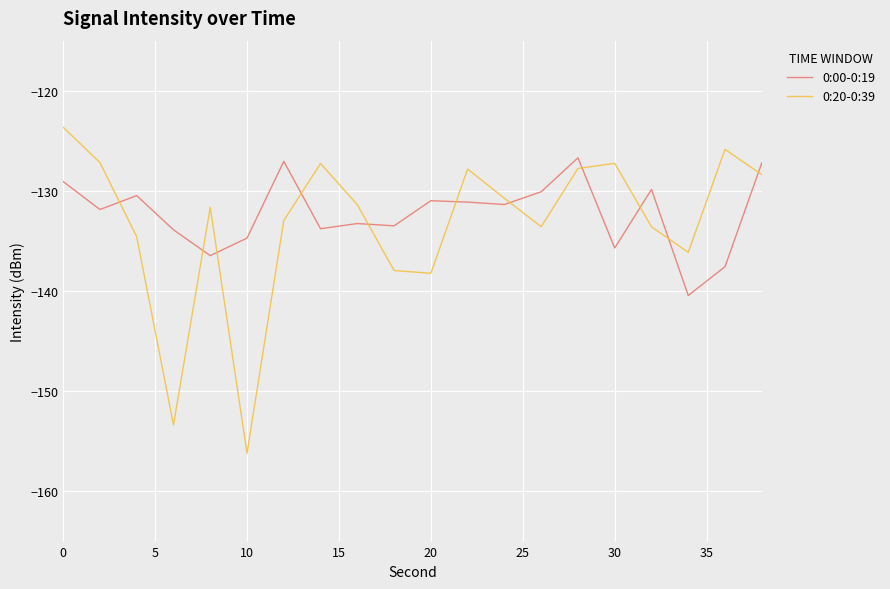

What is the difference between the maximum and minimum values in the 0:20-0:39 series?

32.5